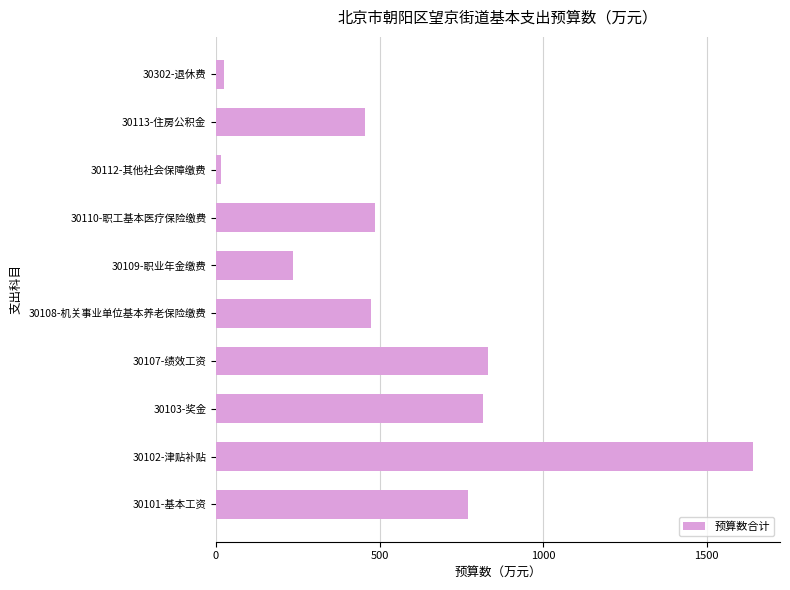

What is the sum of all values?

5743.9